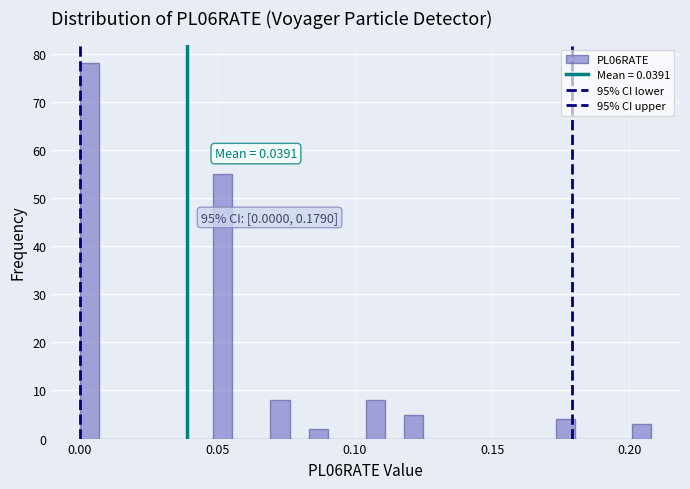

Read against the x-axis, roughly where is the centre of the tallest bar?

0.005